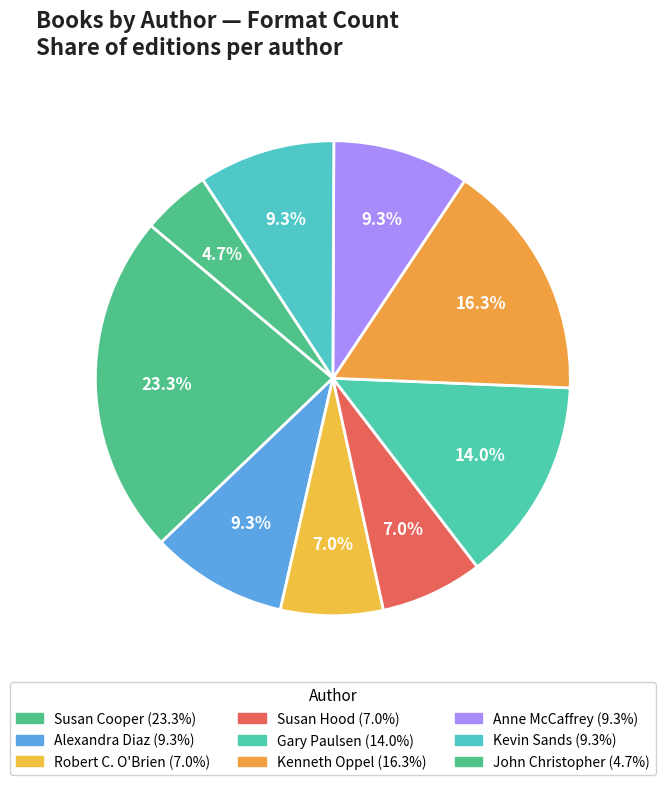

How many segments does this pie chart have?

9